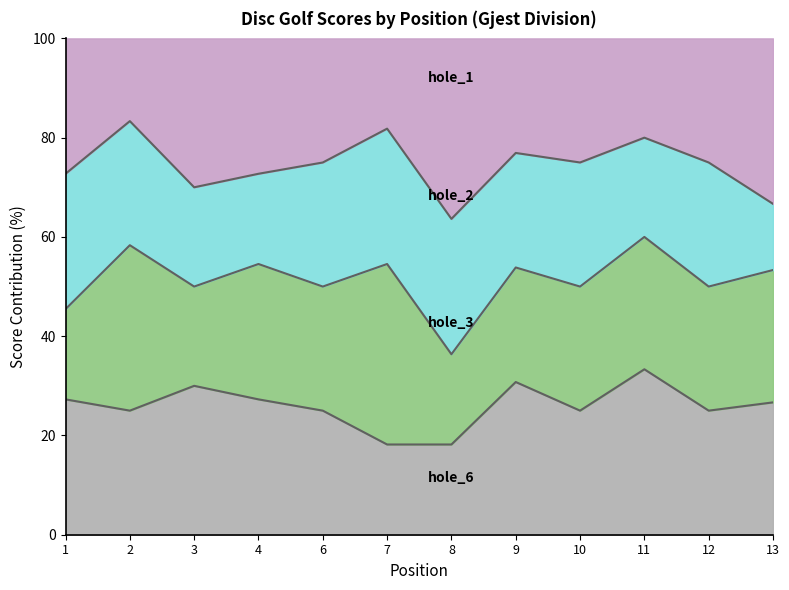

What is the total value across all series at 3?

100.0